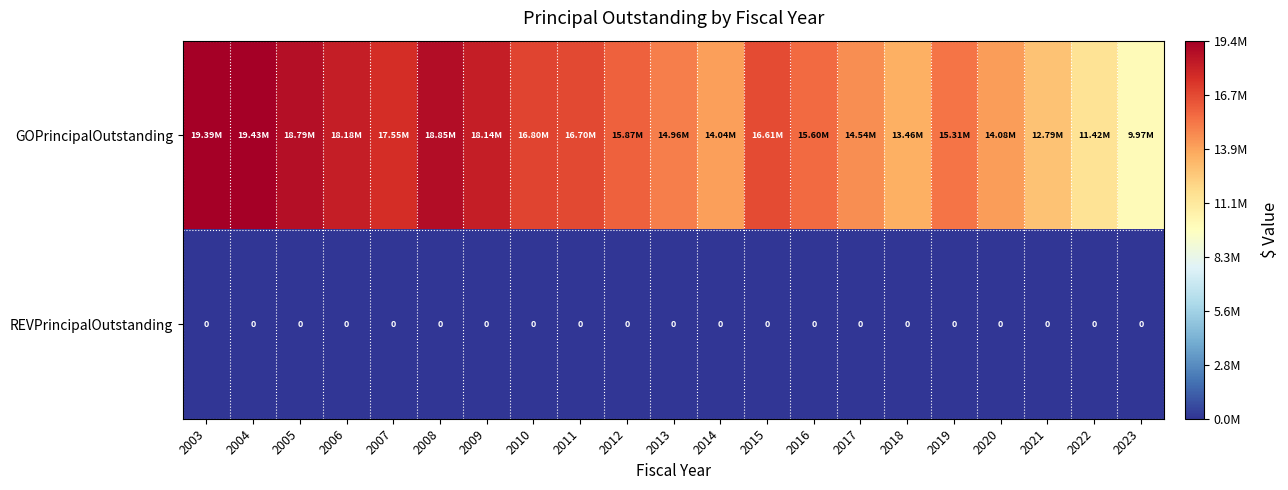

The value of GOPrincipalOutstanding at 2015 is 16615000. True or false?

True